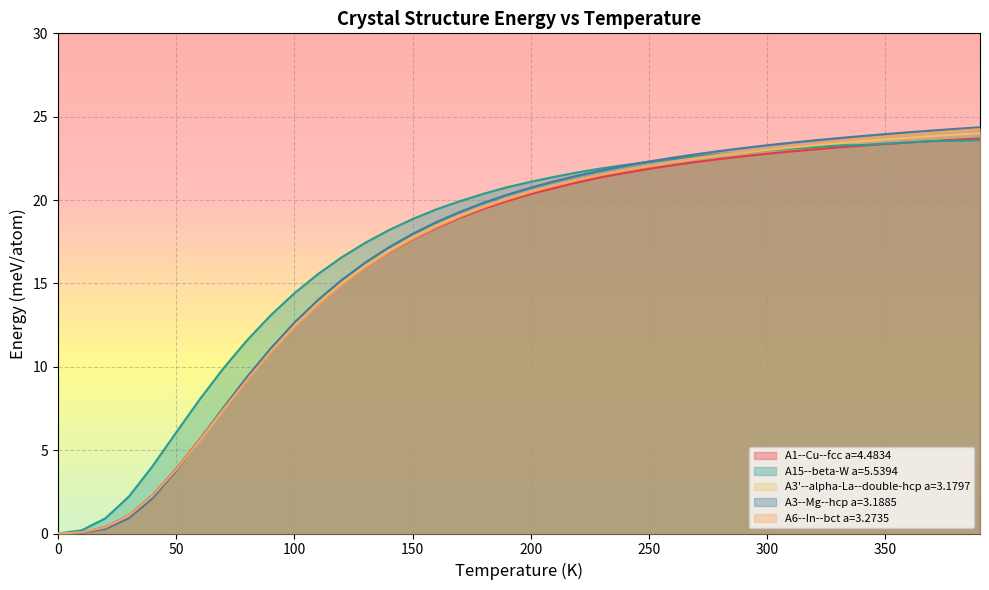

True or false: A3--Mg--hcp a=3.1885 and A3'--alpha-La--double-hcp a=3.1797 cross at least once.

True